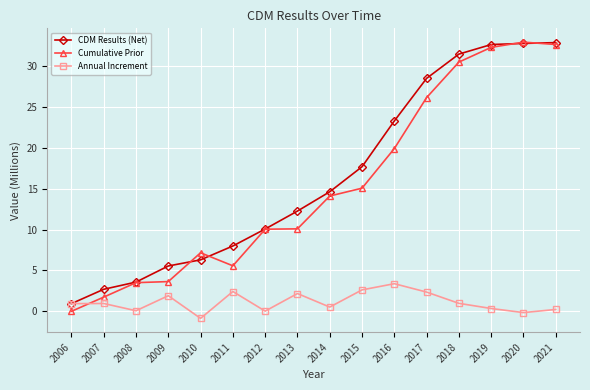

Does the chart display data point markers on the line(s)?

Yes